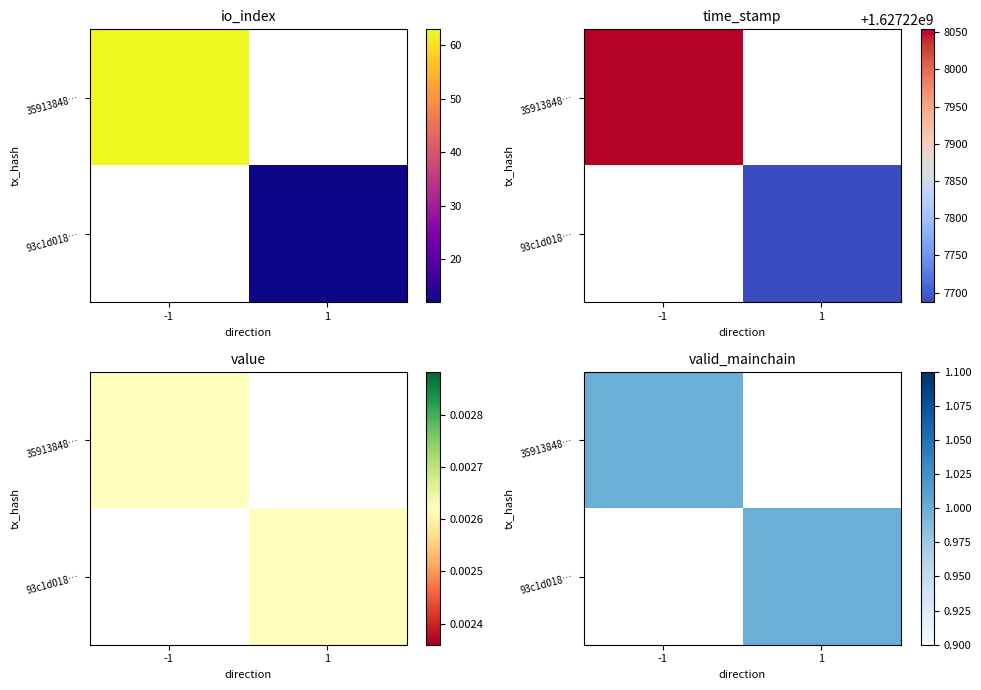

True or false: 3591384862f419cfde09ab81d27bccbb25e1f6a has a value of 1.0 at valid_mainchain.

True